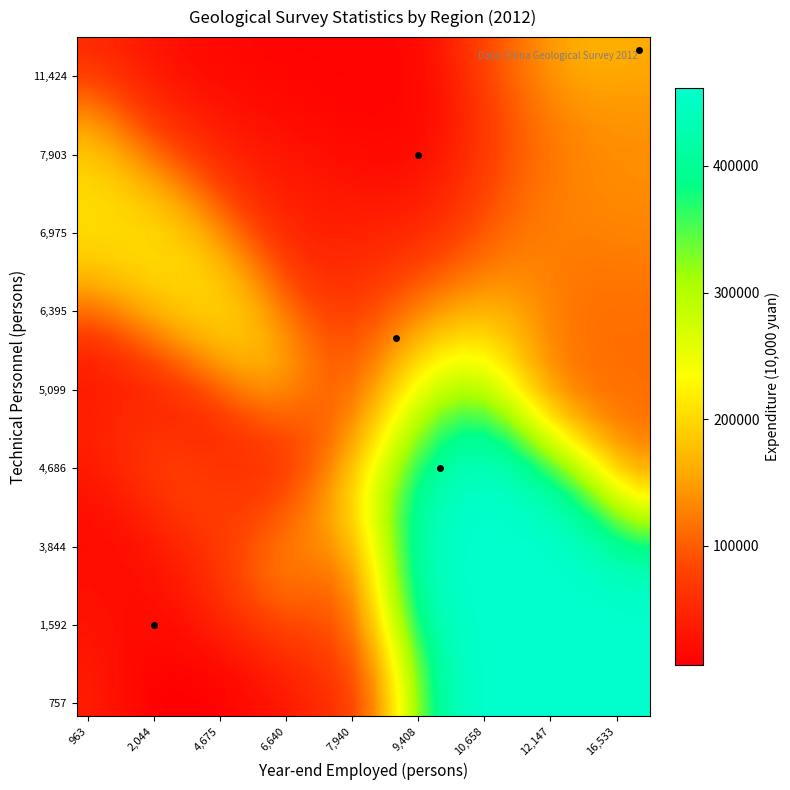

Count the number of data series in this chart.

26